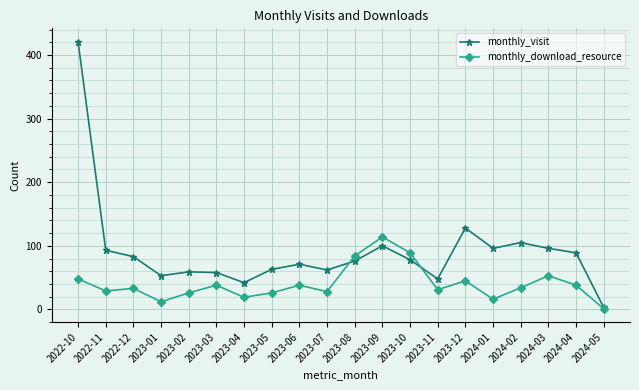

What is the sum of the monthly_visit values at 2024-02 and 2022-12?

188